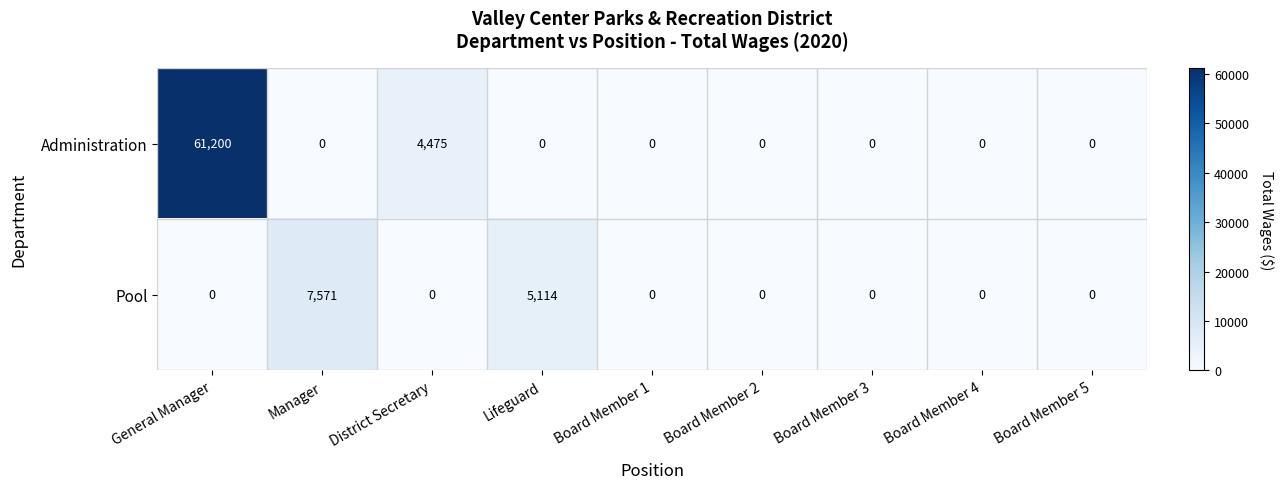

Reading left to right, transcribe all the data shown in this chart.

Administration: 61200	0	4475	0	0	0	0	0	0
Pool: 0	7571	0	5114	0	0	0	0	0